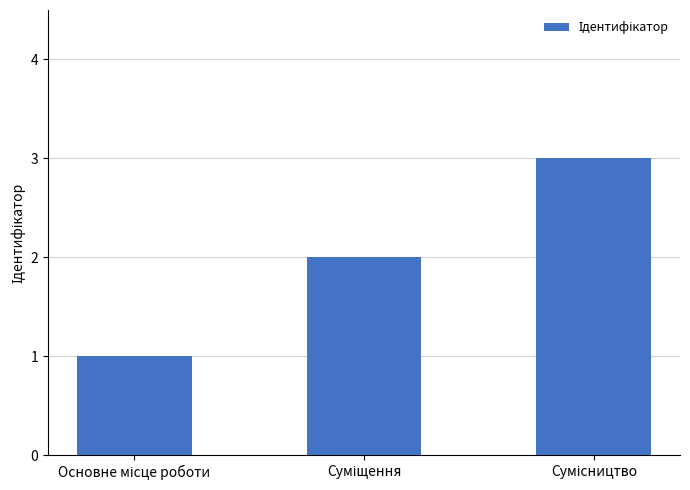

What is the maximum value shown in the chart?

3